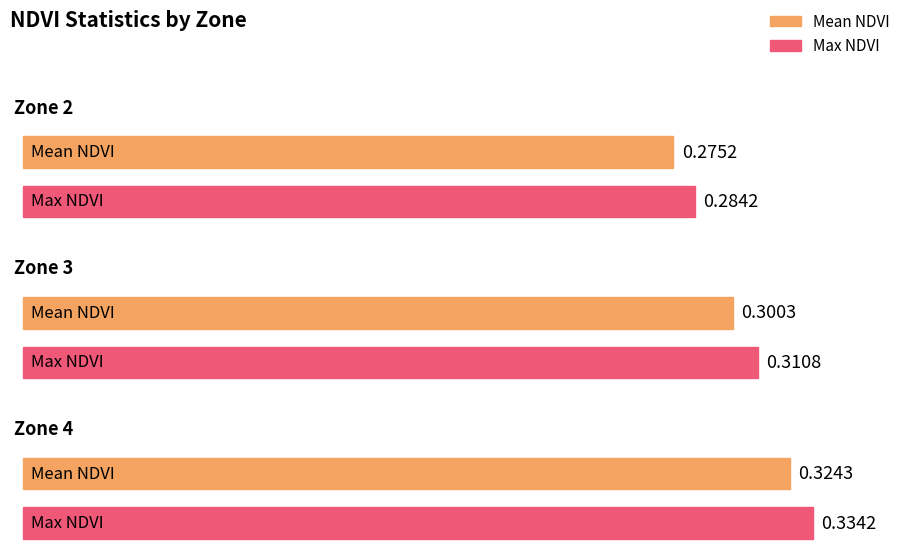

How many categories are shown in the chart?

3